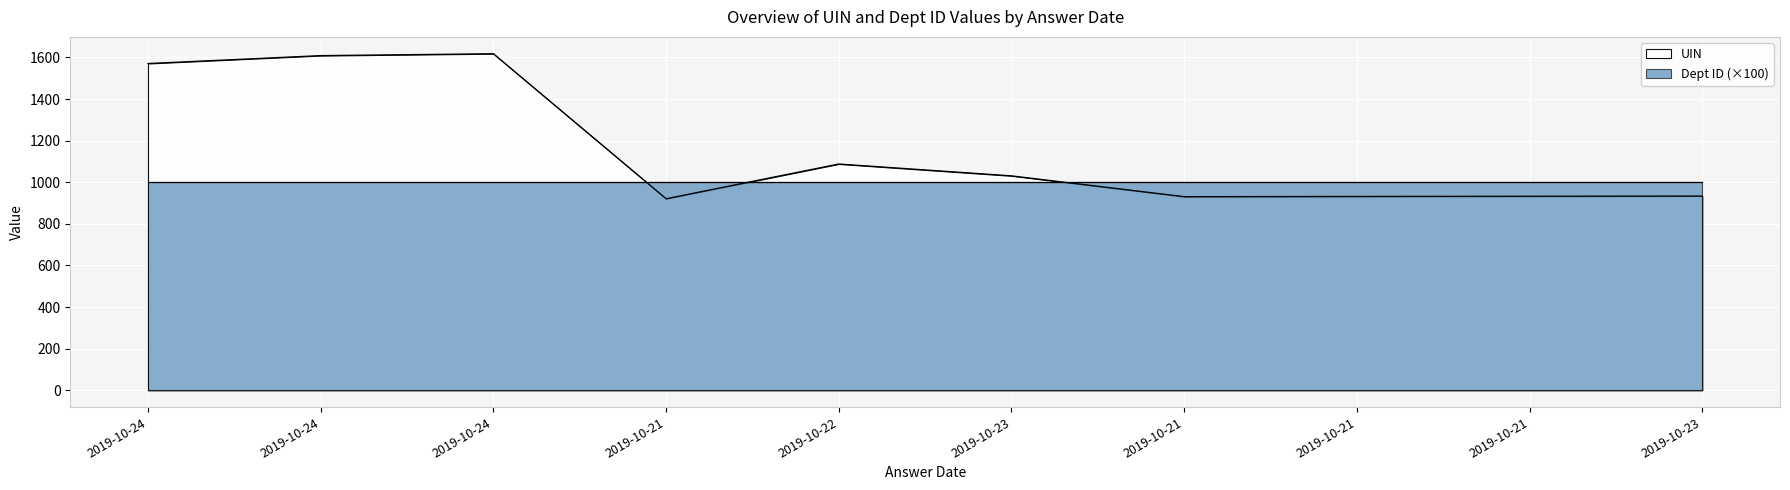

How many lines are shown in the chart?

1